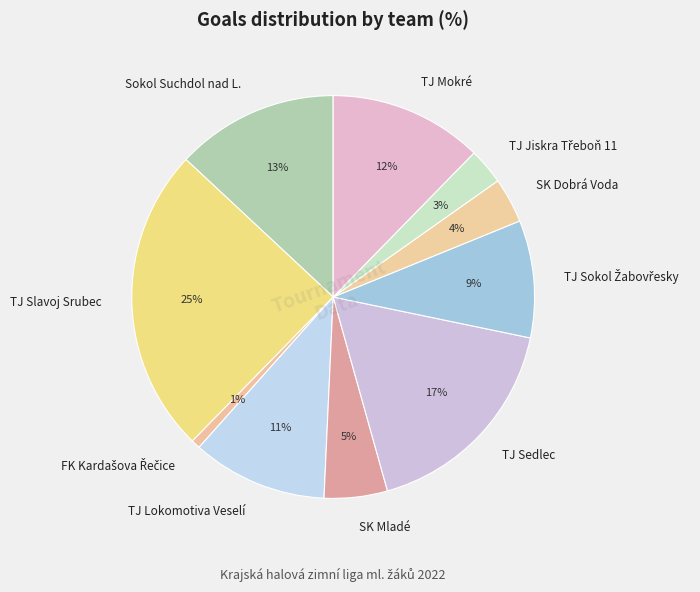

Count the number of slices in the pie.

10